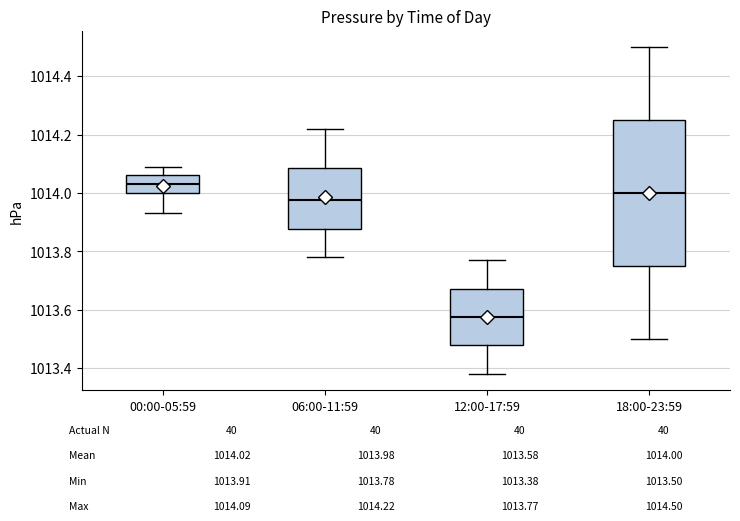

Which box's median line is the highest?

00:00-05:59